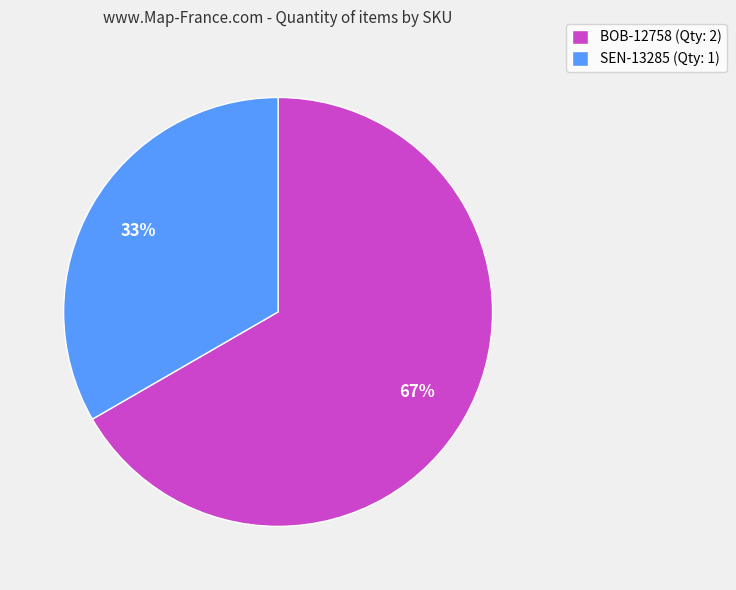

True or false: BOB-12758 accounts for 54% of the total.

False